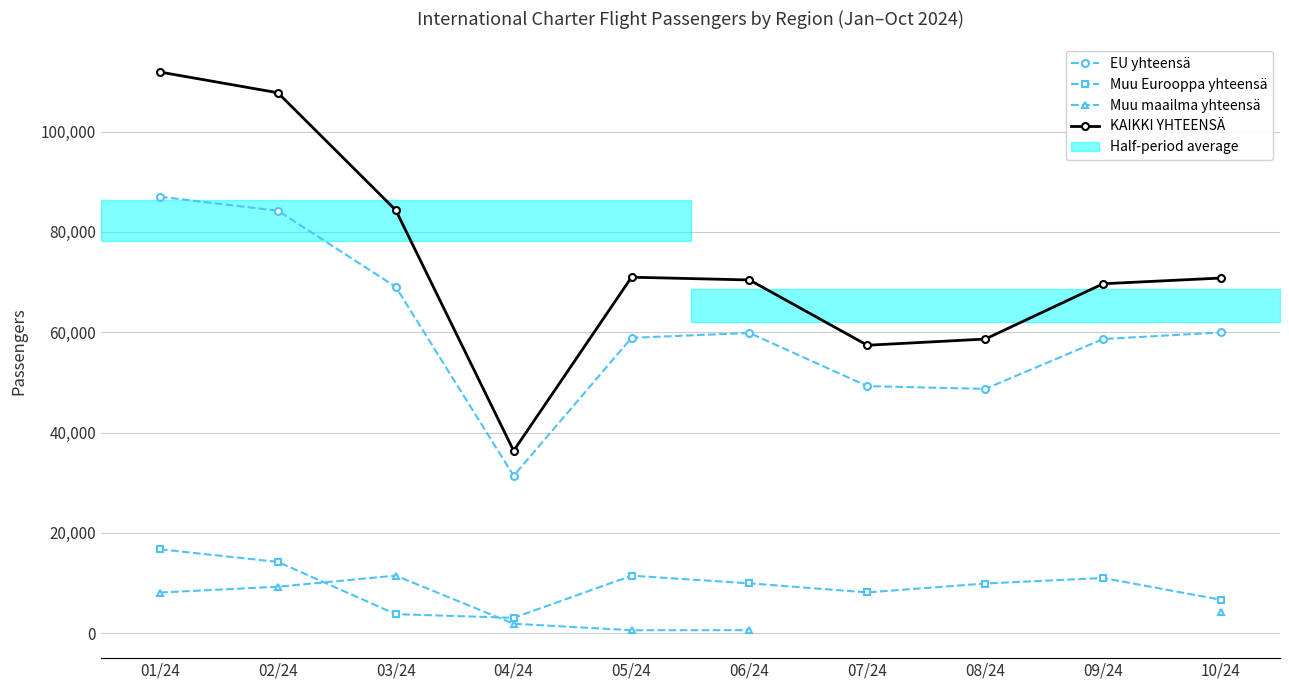

At which label does EU yhteensä reach its minimum?

04/24